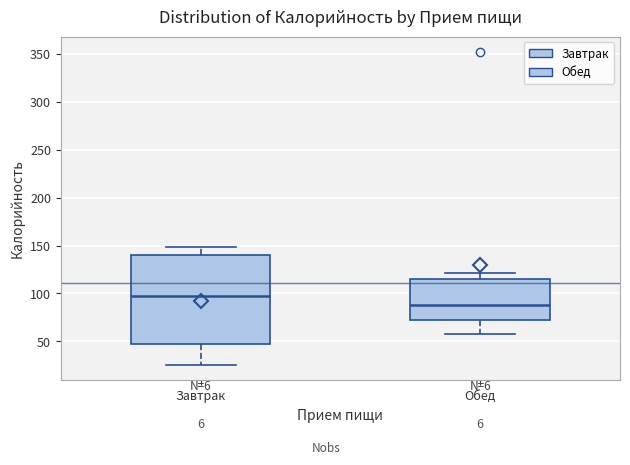

Reading left to right, read every box against the y-axis: the position of its median line, the range the box covers, and the ends of its whiskers. The values are not printed on the chart, so give them approximately, as read against the axis.

Завтрак: median 100, box 45 to 140, whiskers 25 to 150
Обед: median 90, box 70 to 115, whiskers 60 to 120